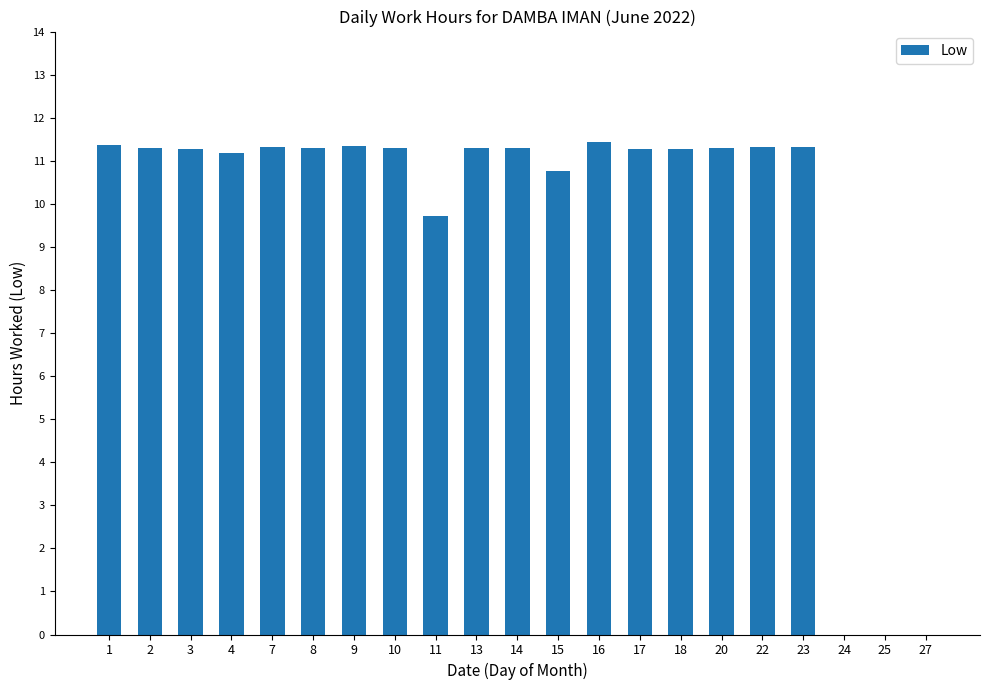

True or false: the data shows 20.3 at 23.

False